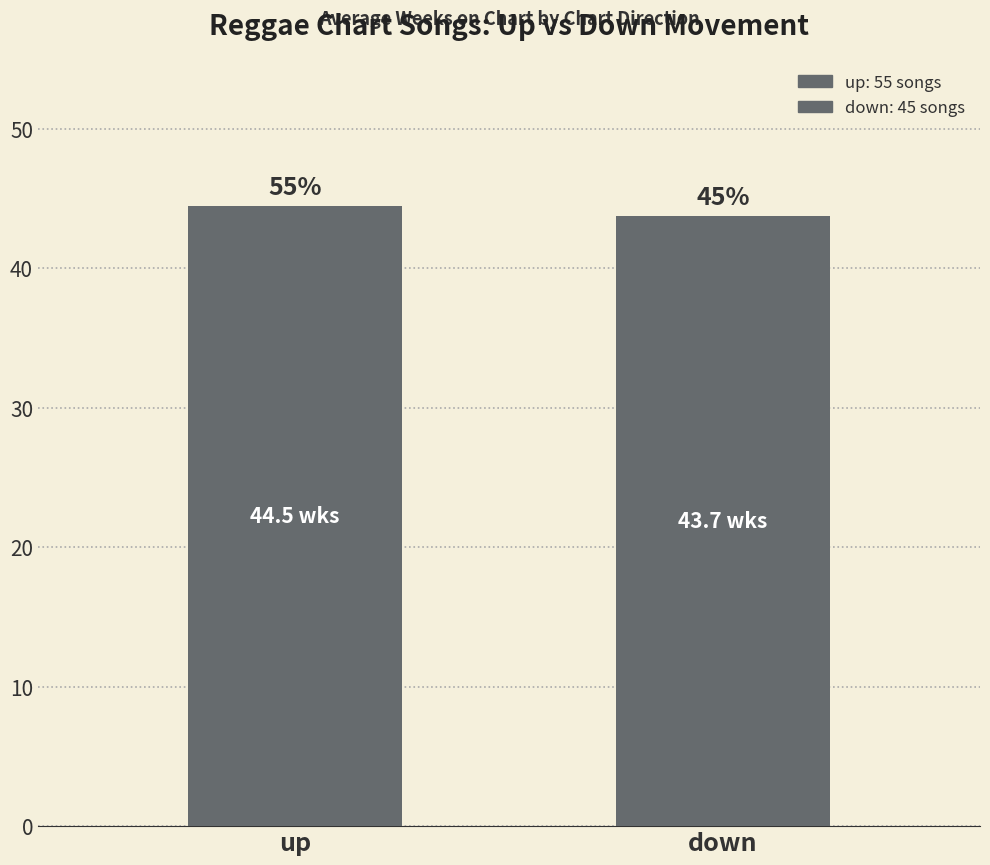

Approximately how many times larger is the value at up compared to down?

1.0